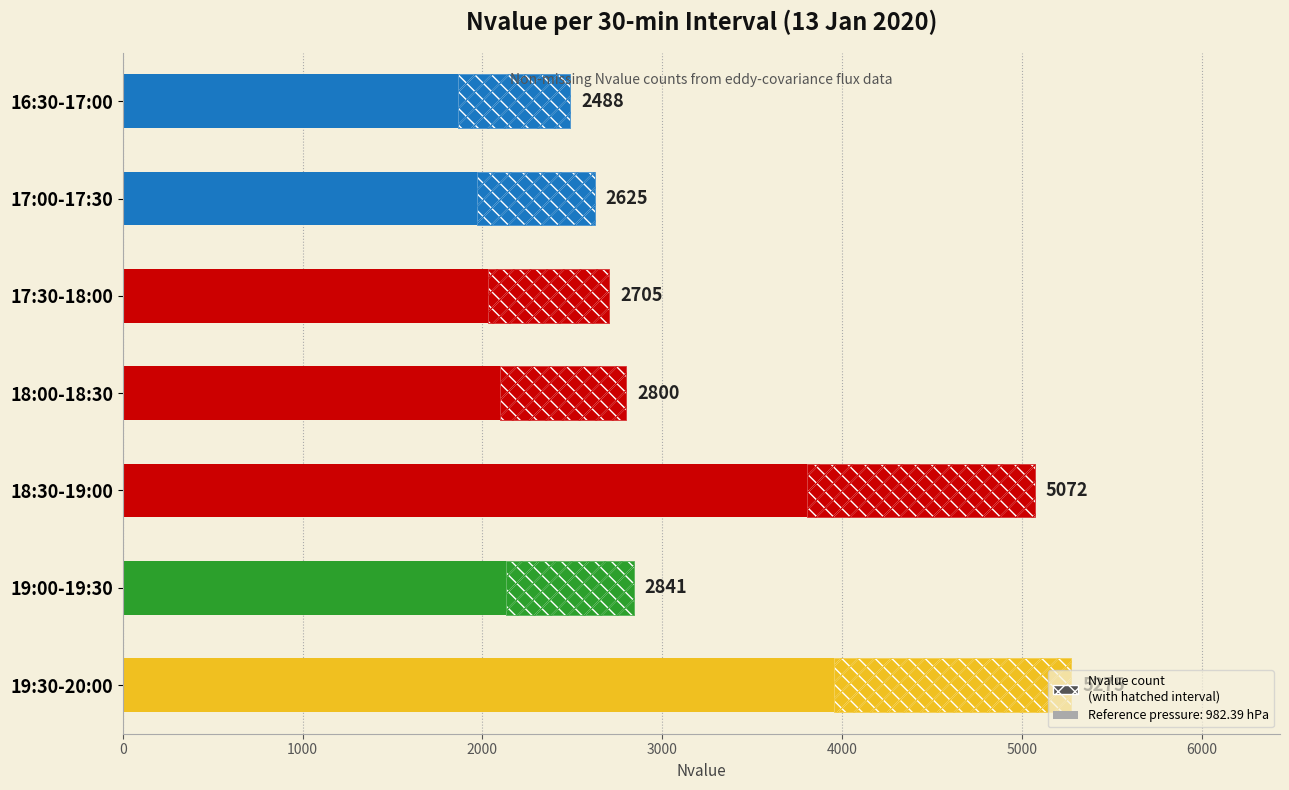

What is the difference between the Nvalue (hatched) values at 18:00-18:30 and 18:30-19:00?

568.0